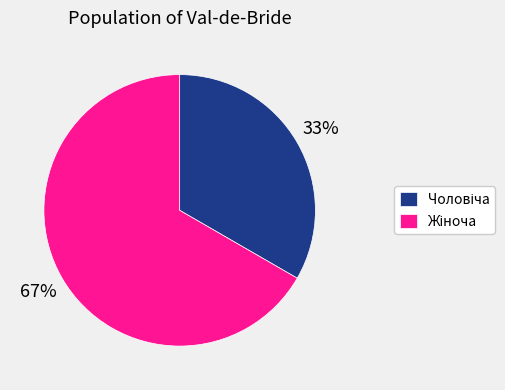

How many segments does this pie chart have?

2